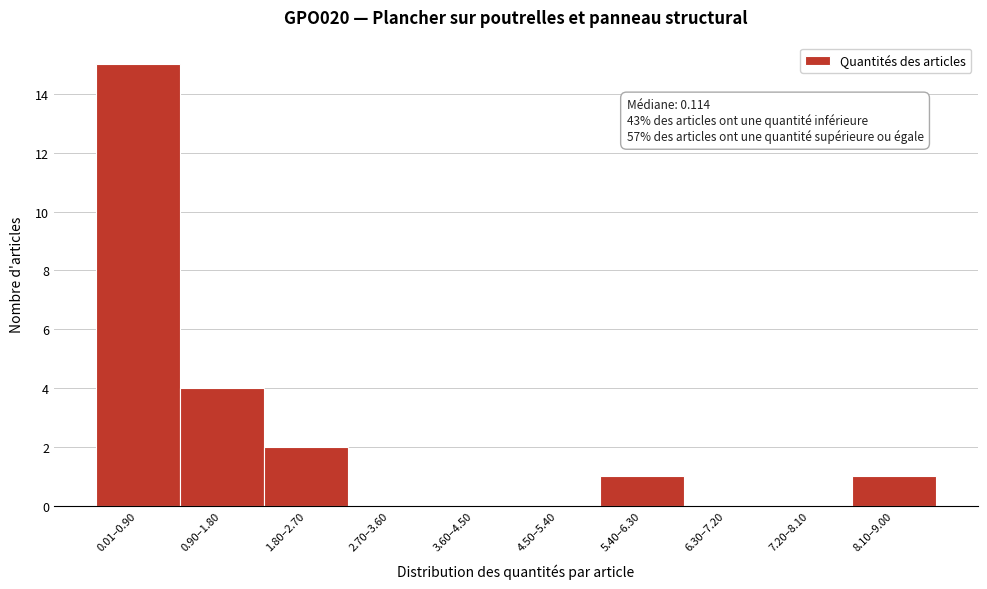

Reading left to right, list all the values displayed in this chart.

0.01–0.90=15	0.90–1.80=4	1.80–2.70=2	2.70–3.60=0	3.60–4.50=0	4.50–5.40=0	5.40–6.30=1	6.30–7.20=0	7.20–8.10=0	8.10–9.00=1